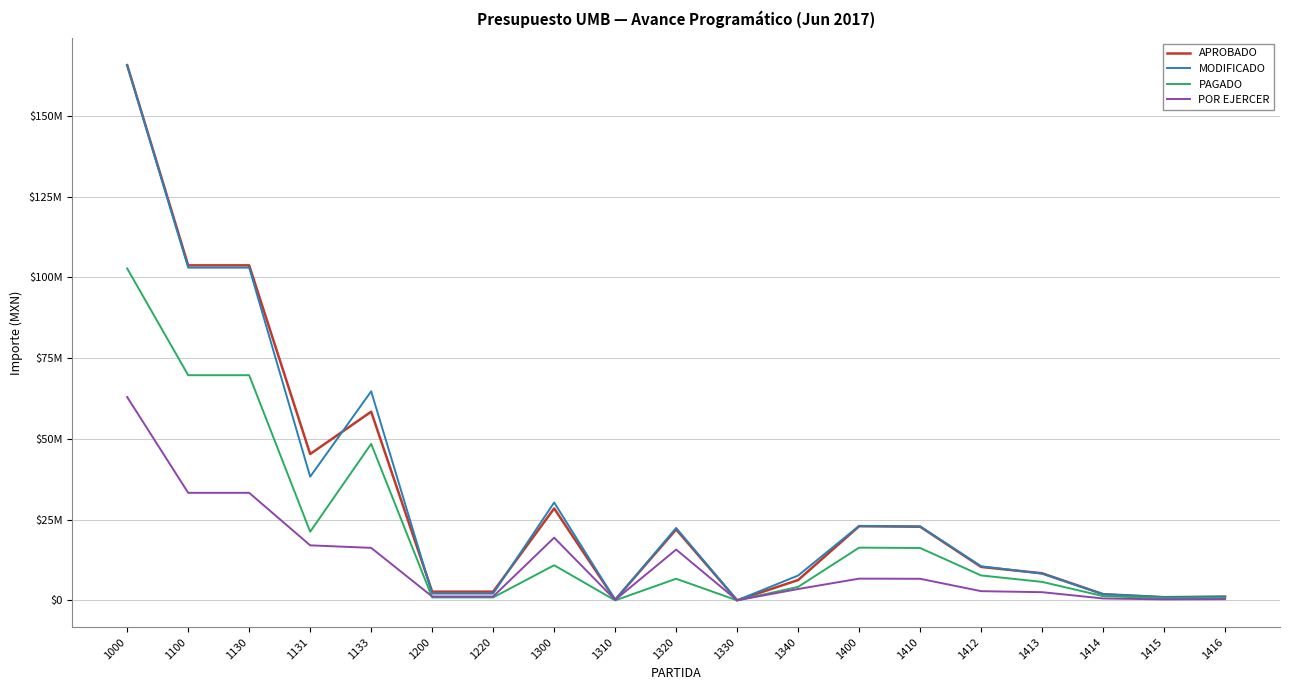

Is the value of PAGADO at 1416 greater than the value of MODIFICADO at 1131?

No